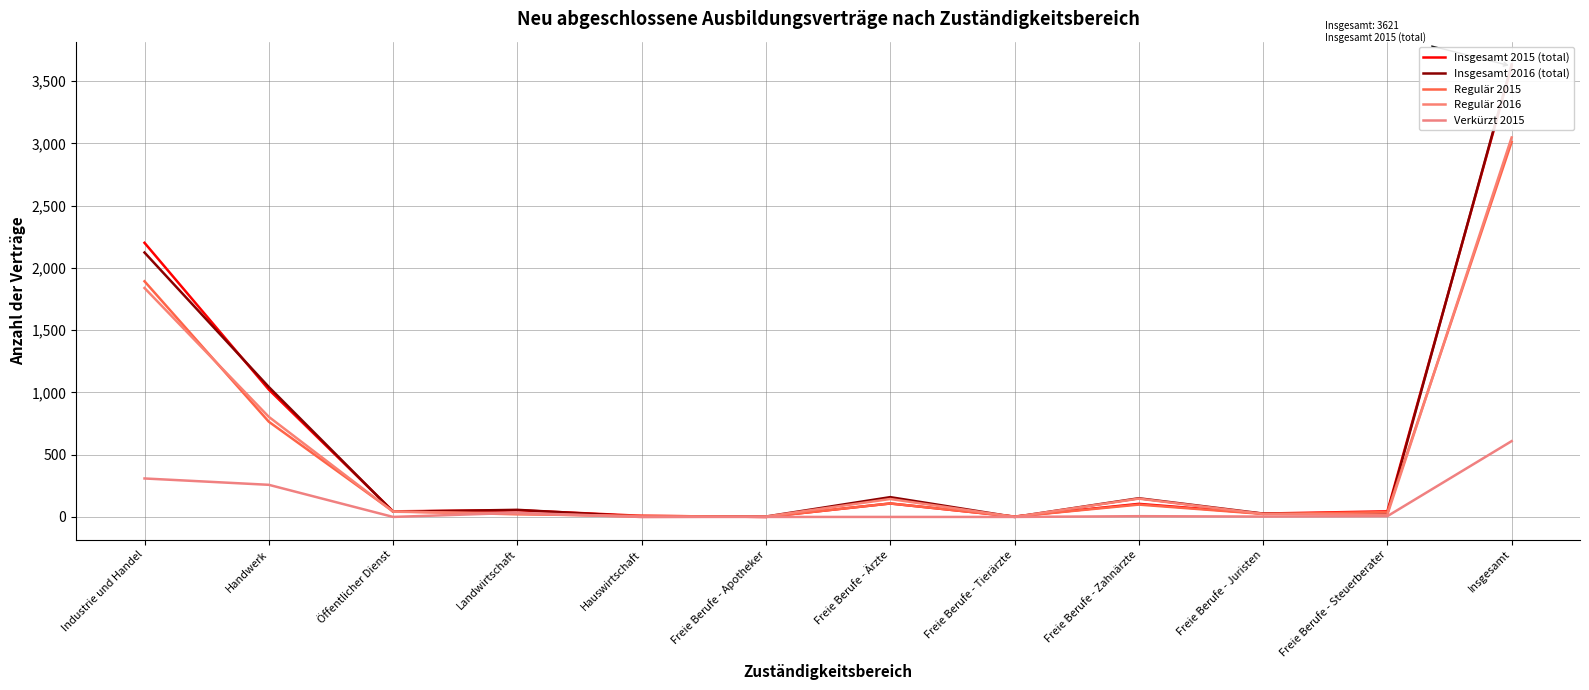

Which series has the largest range (max minus min)?

Insgesamt 2016 (total)